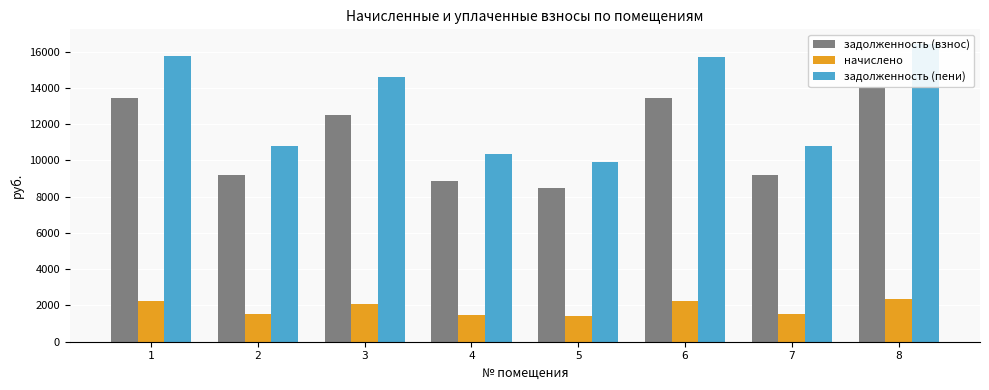

How many values in the задолженность (пени) series are below 14586?

4